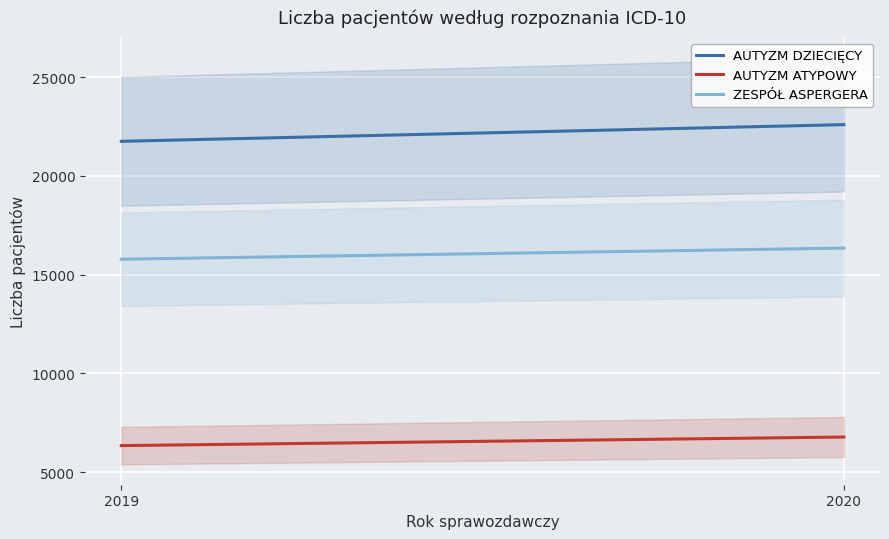

Is this an area chart (filled region under the line)?

No